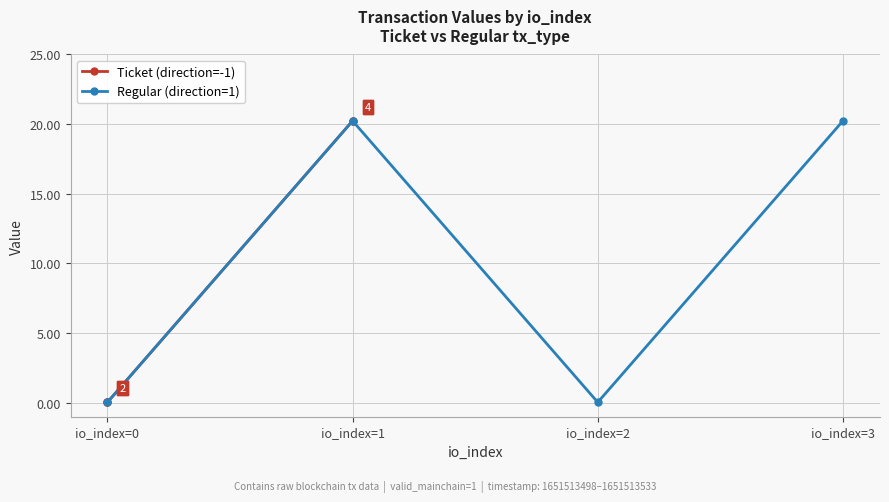

What is the sum of the Regular (direction=1) values at io_index=2 and io_index=1?

20.3